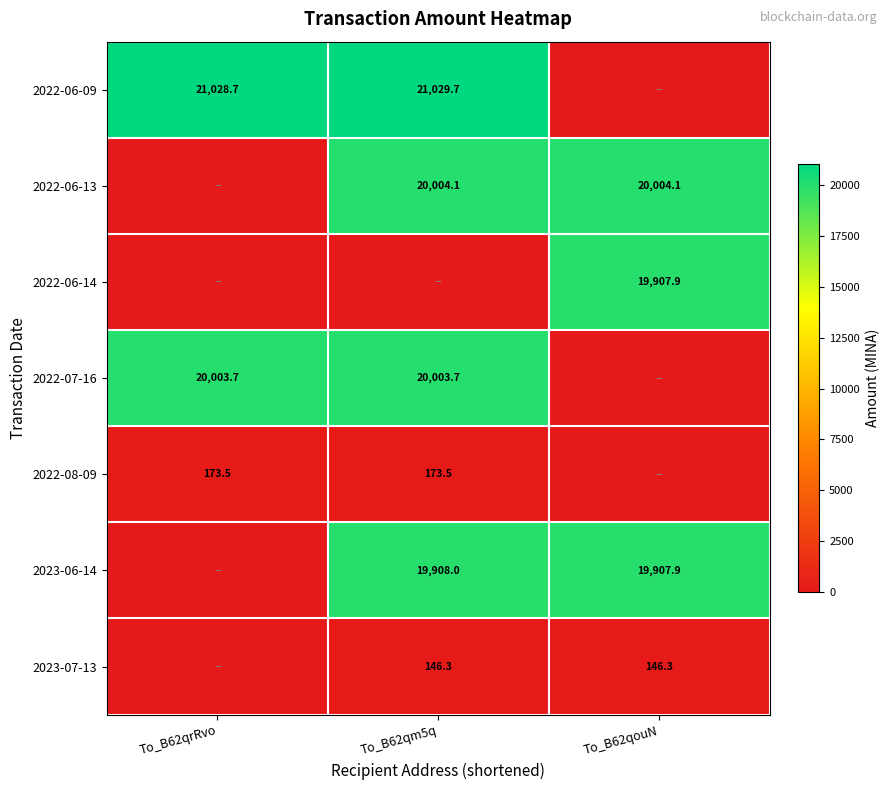

True or false: 2022-08-09 has a value of 282.0 at To_B62qrRvo.

False